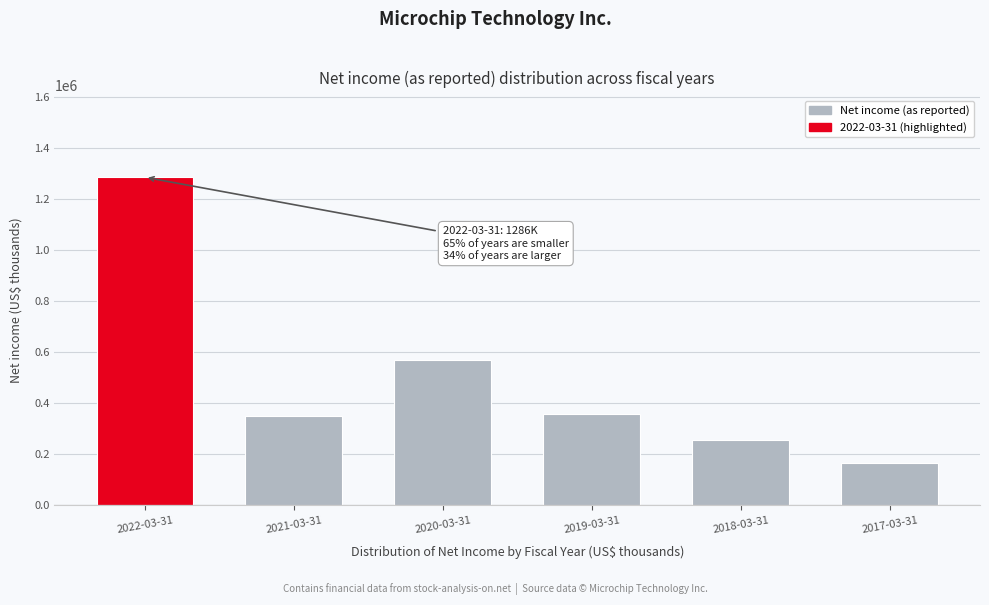

Reading right to left, extract all data points from this chart.

164639	255400	355900	570600	349400	1285500